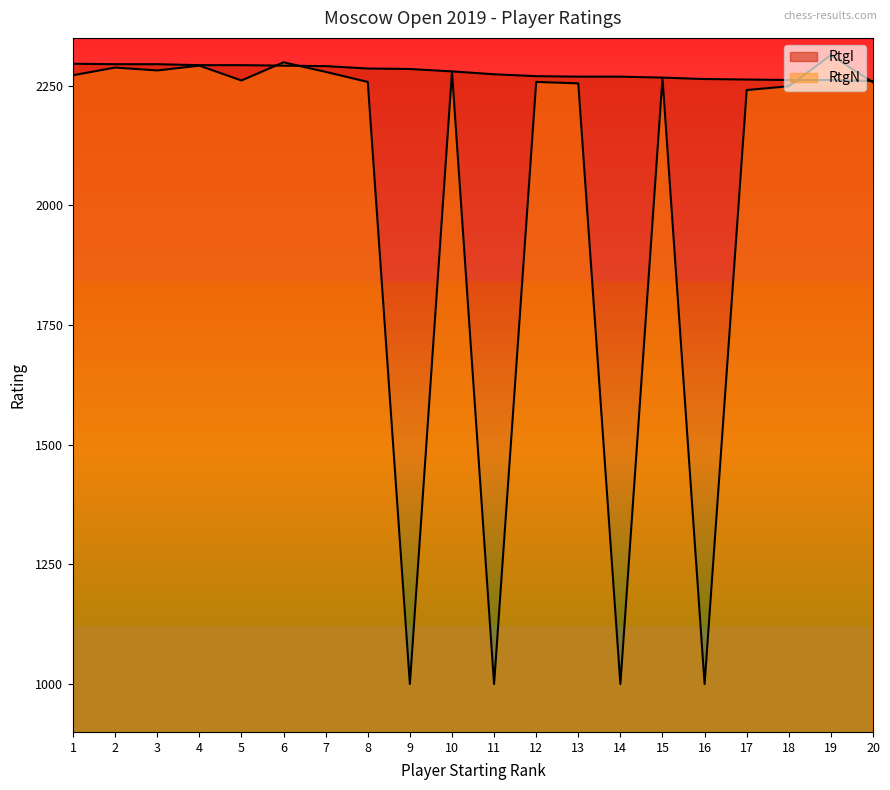

What is the average value of the RtgN series?

2018